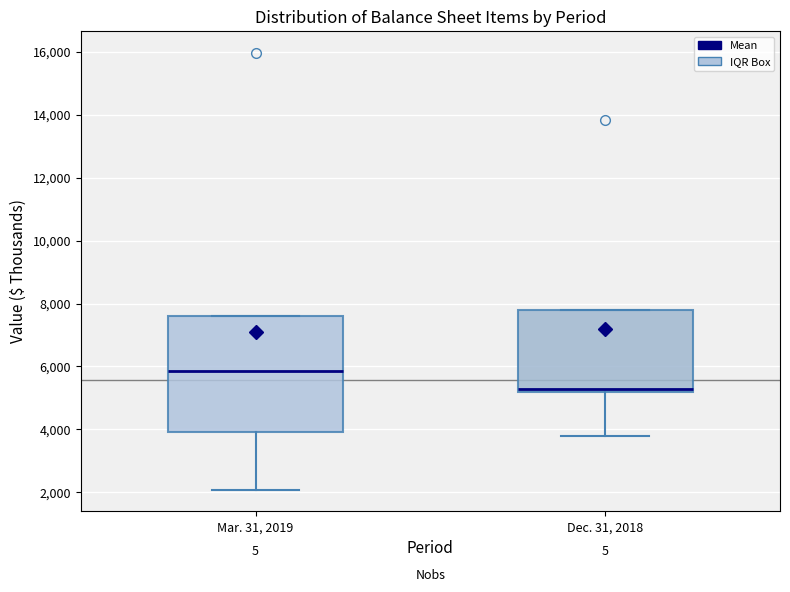

Reading left to right, read every box against the y-axis: the position of its median line, the range the box covers, and the ends of its whiskers. The values are not printed on the chart, so give them approximately, as read against the axis.

Mar. 31, 2019: median 5800, box 4000 to 7600, whiskers 2000 to 7600
Dec. 31, 2018: median 5200 (just above the box's lower edge), box 5200 to 7800, whiskers 3800 to 7800